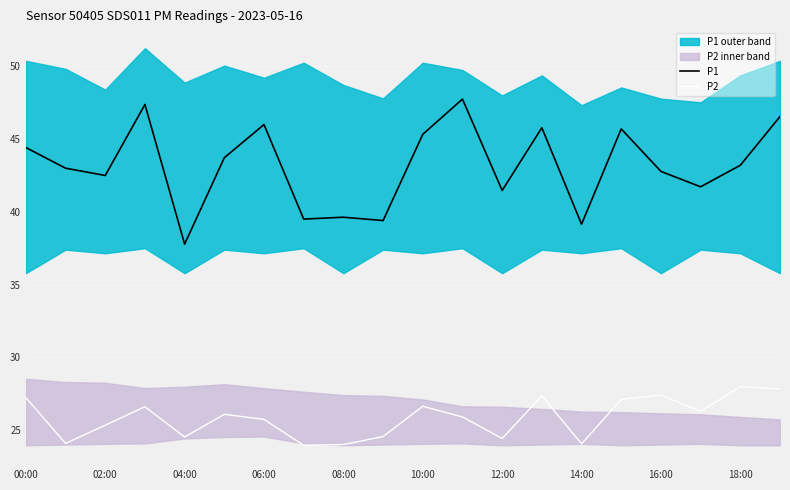

What is the sum of all P2 values?

517.0